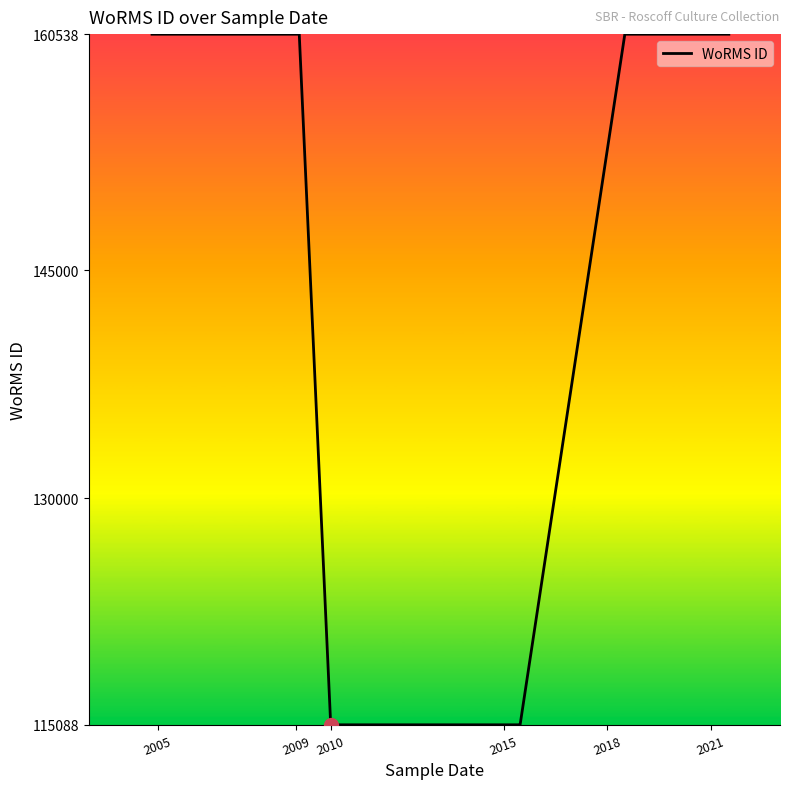

True or false: the data shows 149980 at 2021.

False